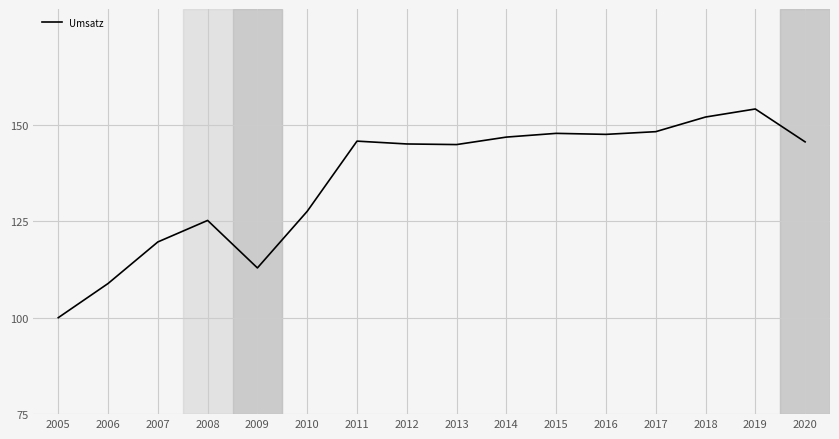

What is the ratio of the value at 2009 to the value at 2006?

1.0